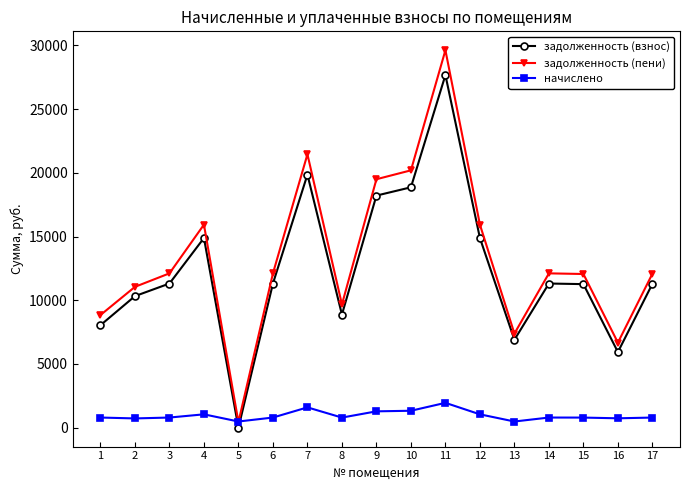

After their last crossing, which series has the higher values: начислено or задолженность (взнос)?

задолженность (взнос)